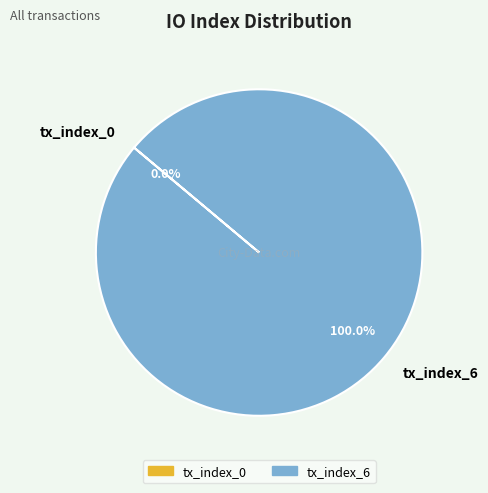

Combined, what portion of the pie is tx_index_0 and tx_index_6?

100.0%